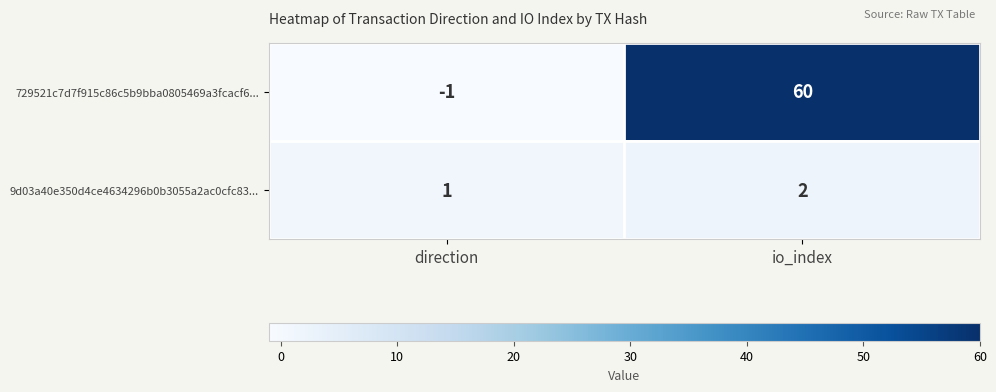

What is the sum of all 9d03a40e350d4ce4634296b0b3055a2ac0cfc83... values?

3